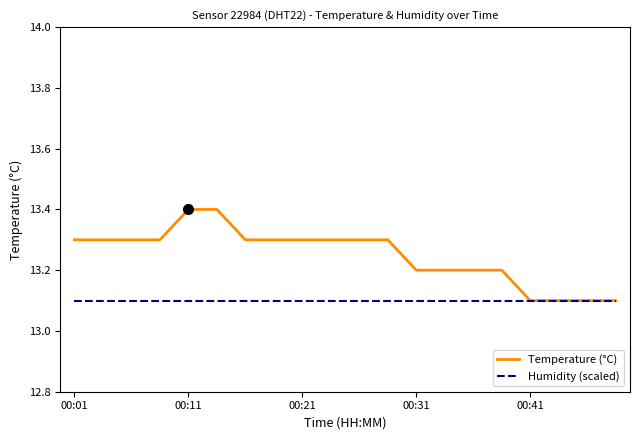

What is the minimum value for Humidity (scaled)?

13.1